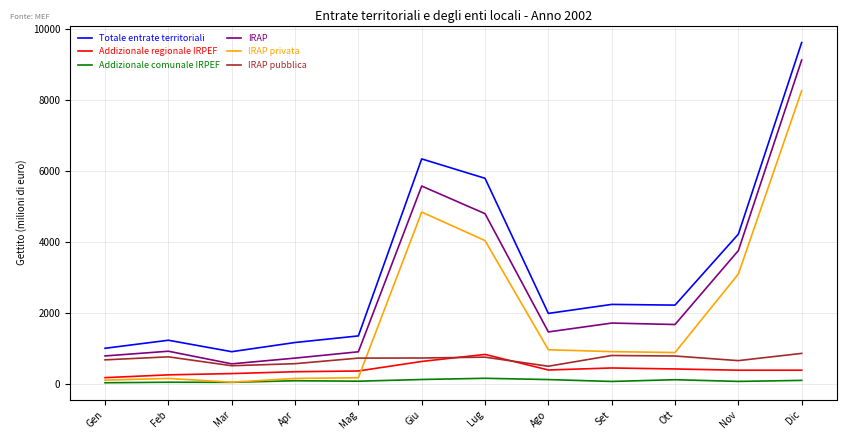

Is it true that IRAP privata equals 1325 at Set?

False